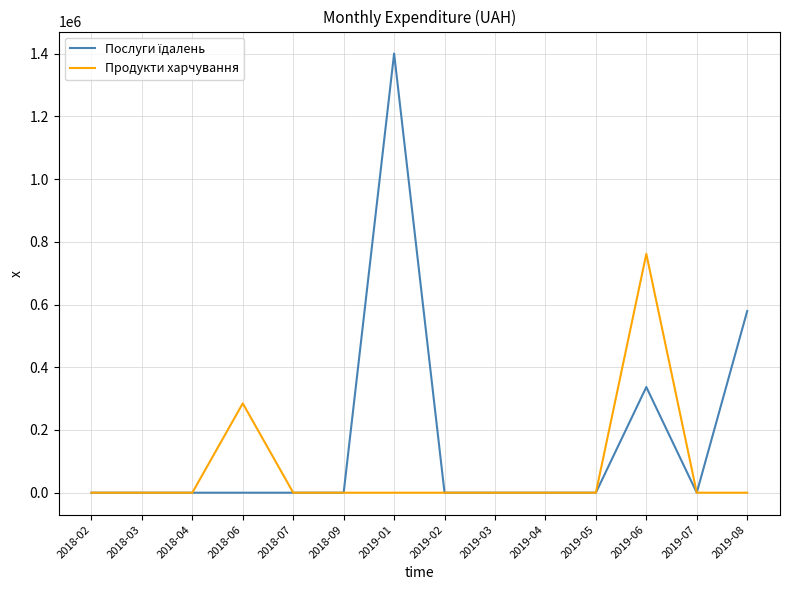

Which category has the highest value across all series?

2019-01